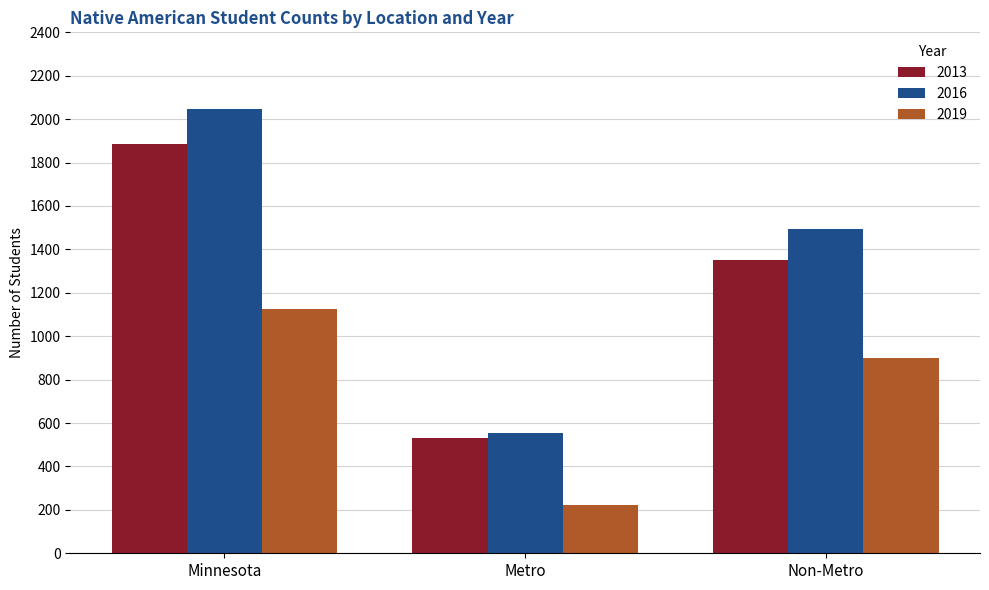

At which label is 2016 closest to 1301?

Non-Metro